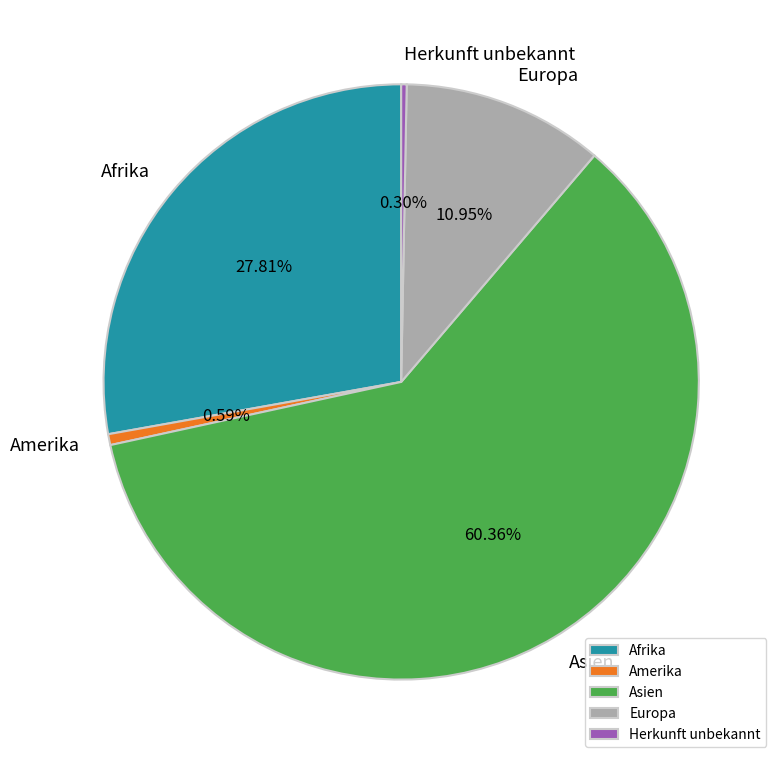

How many slices are in this pie chart?

5